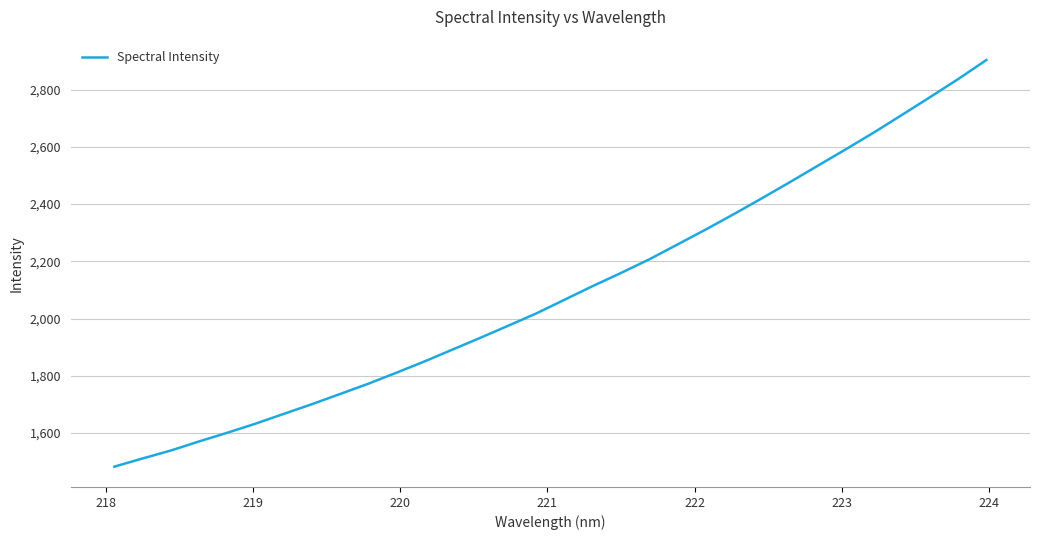

Does the chart display data point markers on the line(s)?

No